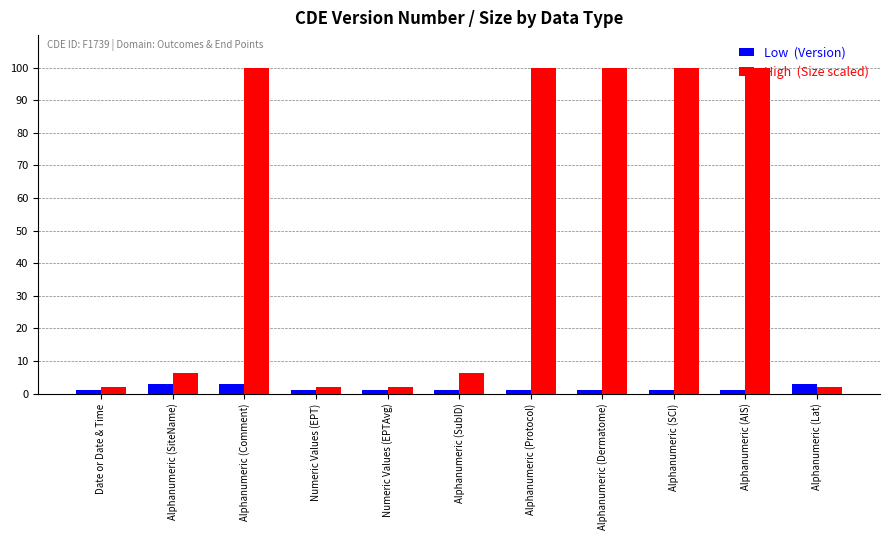

What is the greatest value displayed?

100.0